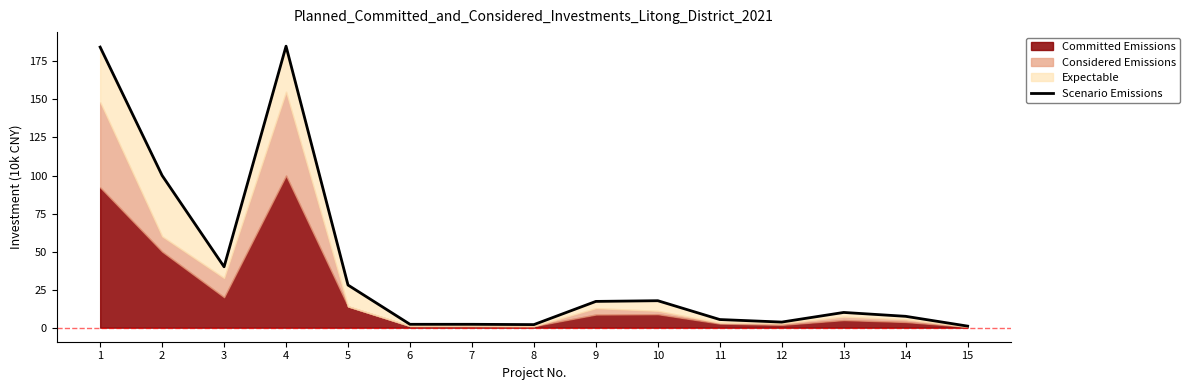

True or false: the data shows 40.0 at 3.

True